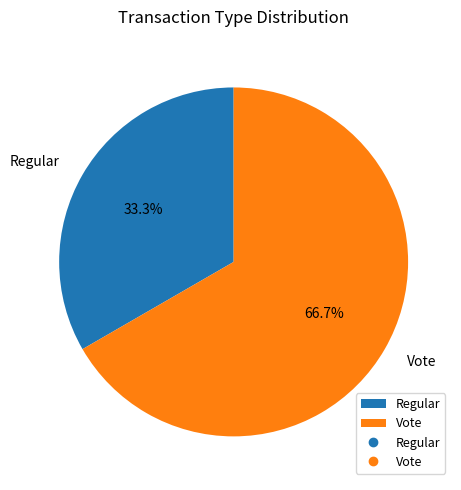

Does Regular account for over 50% of the chart?

No